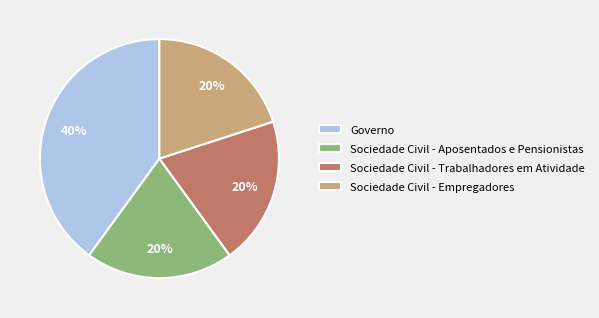

To the nearest percent, what portion does Governo represent?

40%